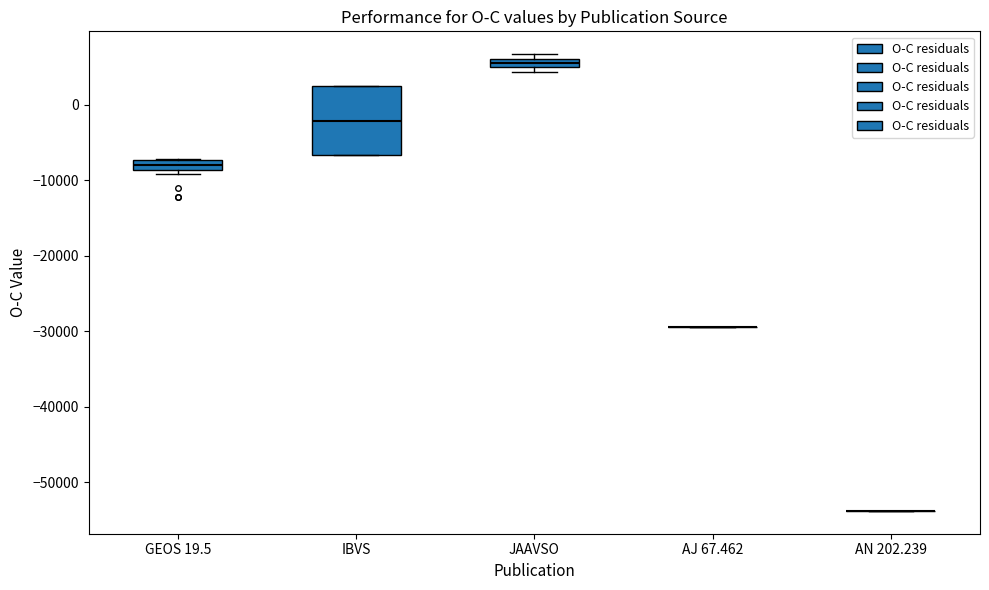

Which box is the tallest, from its lower edge to its upper edge?

IBVS